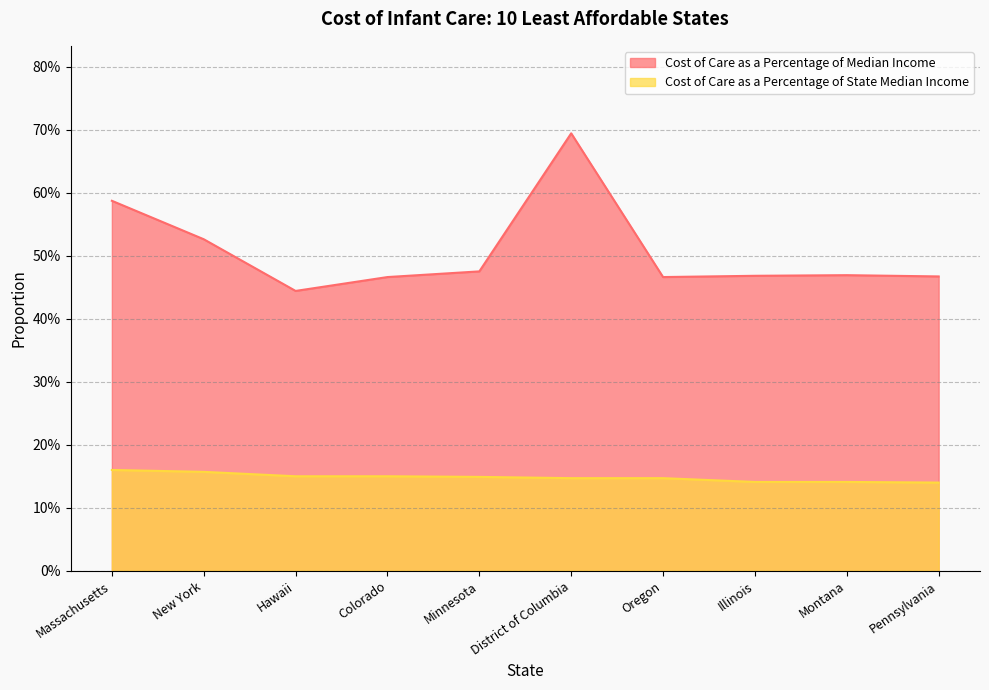

Which category has the lowest value in the Cost of Care as a Percentage of State Median Income series?

Pennsylvania